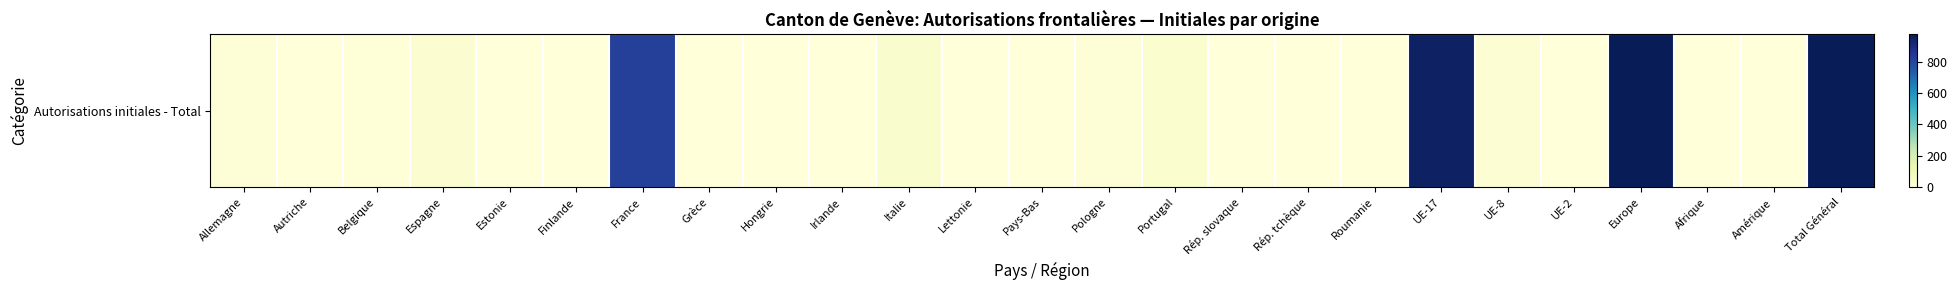

List the labels in order of value, smallest first.

Irlande, Grèce, Lettonie, Pays-Bas, Afrique, Amérique, Autriche, Estonie, Finlande, Hongrie, Rép. slovaque, Rép. tchèque, Roumanie, UE-2, Belgique, Pologne, Allemagne, UE-8, Espagne, Portugal, Italie, France, UE-17, Europe, Total Général